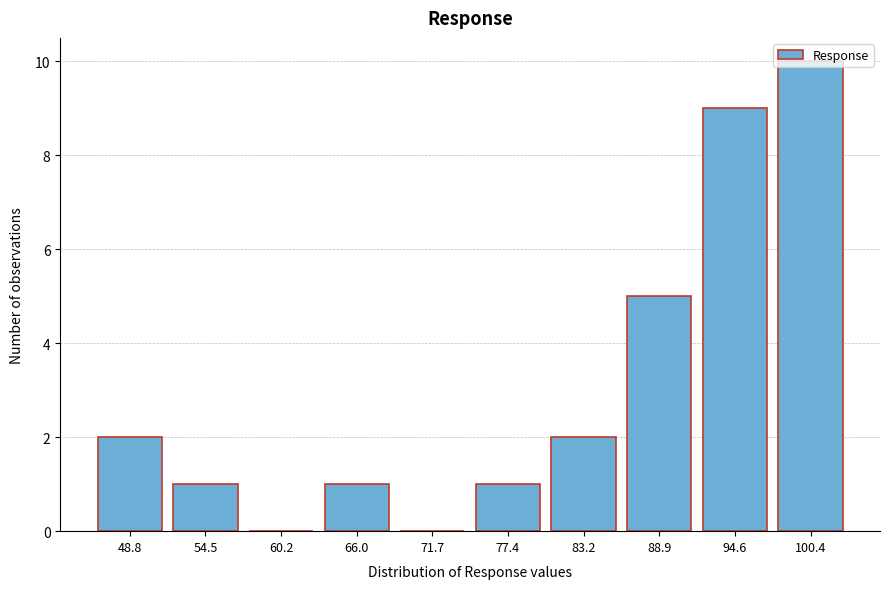

The chart shows a value of 10 at 100.4. True or false?

True